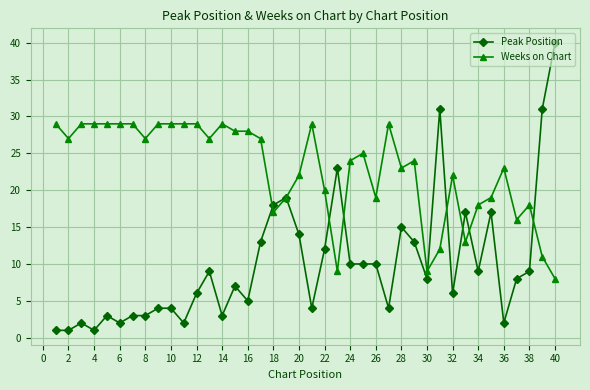

True or false: Weeks on Chart has more than 2 interior local peaks.

True